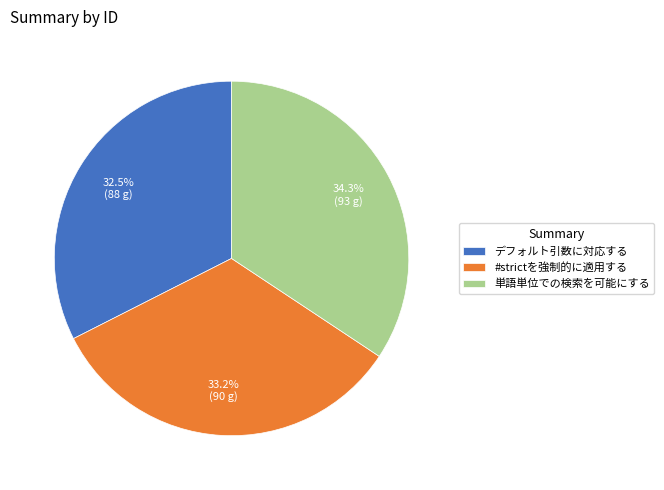

How much of the chart is everything except デフォルト引数に対応する?

67.5%